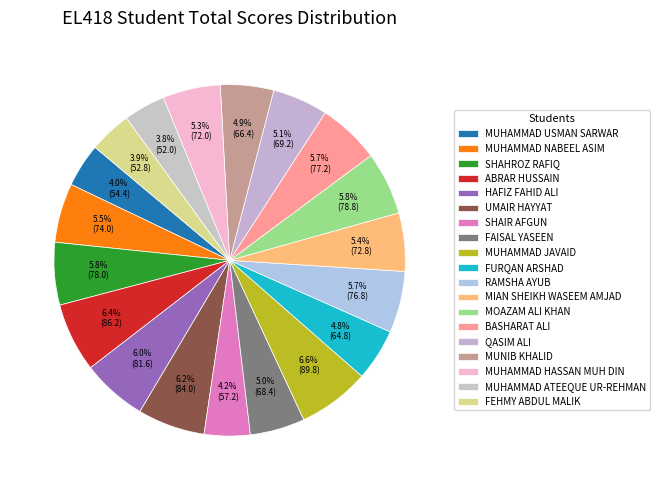

What is the smallest slice in the pie chart?

MUHAMMAD ATEEQUE UR-REHMAN